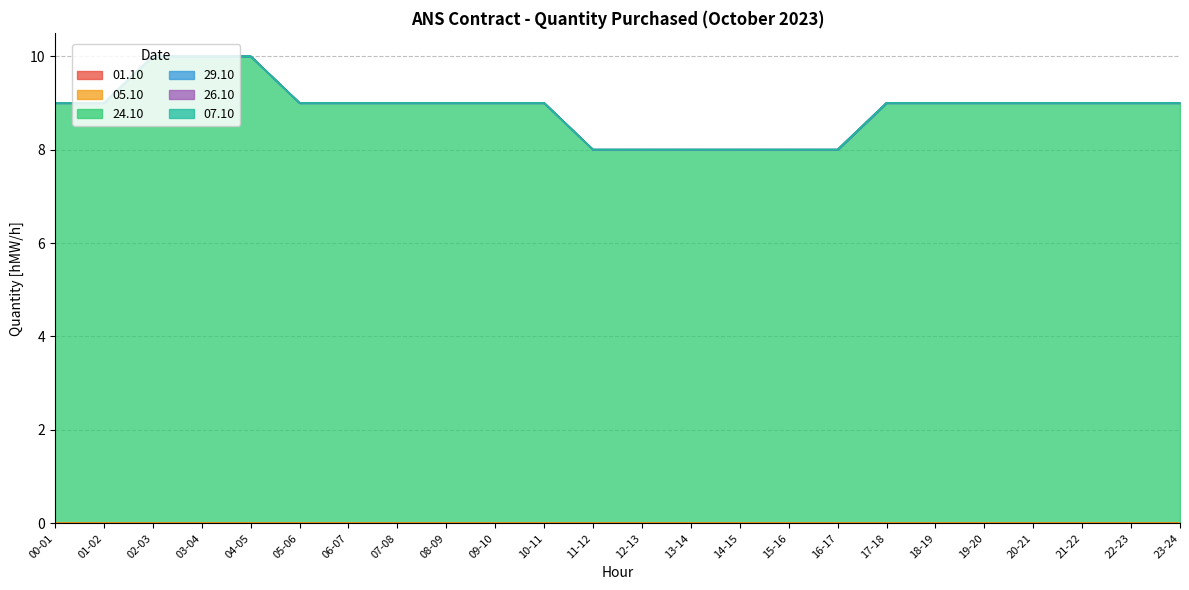

Is the value of 26.10 at 01-02 greater than the value of 05.10 at 05-06?

No